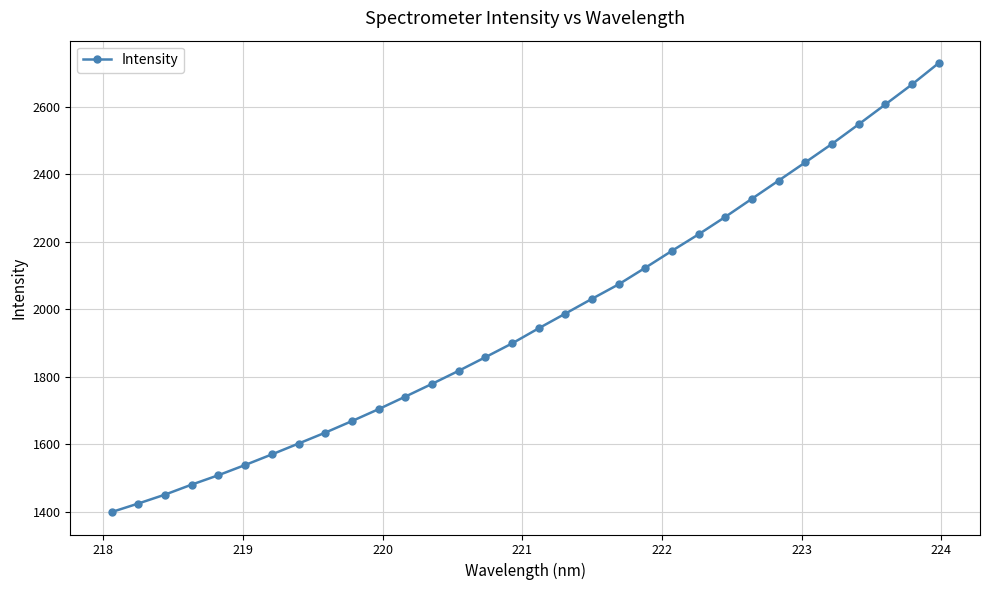

What is the average value?

1971.6